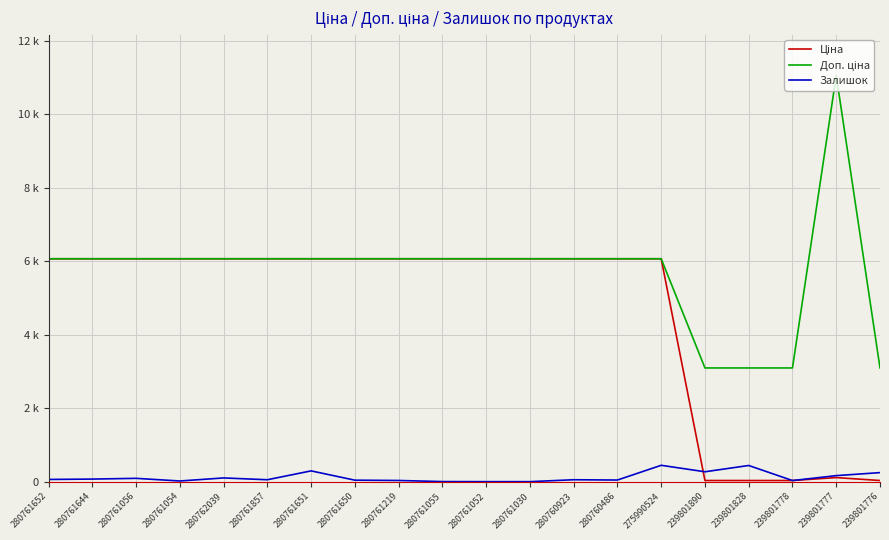

Reading left to right, extract all data points from this chart.

Ціна: 280761652=6067.2	280761644=6067.2	280761056=6067.2	280761054=6067.2	280762039=6067.2	280761857=6067.2	280761651=6067.2	280761650=6067.2	280761219=6067.2	280761055=6067.2	280761052=6067.2	280761030=6067.2	280760923=6067.2	280760486=6067.2	275990524=6067.2	239801890=30.9	239801828=30.9	239801778=30.9	239801777=110.5	239801776=30.9
Доп. ціна: 280761652=6067.2	280761644=6067.2	280761056=6067.2	280761054=6067.2	280762039=6067.2	280761857=6067.2	280761651=6067.2	280761650=6067.2	280761219=6067.2	280761055=6067.2	280761052=6067.2	280761030=6067.2	280760923=6067.2	280760486=6067.2	275990524=6067.2	239801890=3095.0	239801828=3095.0	239801778=3095.0	239801777=11055.0	239801776=3095.0
Залишок: 280761652=60.0	280761644=70.0	280761056=90.0	280761054=18.0	280762039=101.0	280761857=52.0	280761651=293.0	280761650=40.0	280761219=32.0	280761055=2.0	280761052=0.0	280761030=0.0	280760923=52.0	280760486=44.0	275990524=445.0	239801890=269.0	239801828=440.0	239801778=30.0	239801777=164.0	239801776=246.0